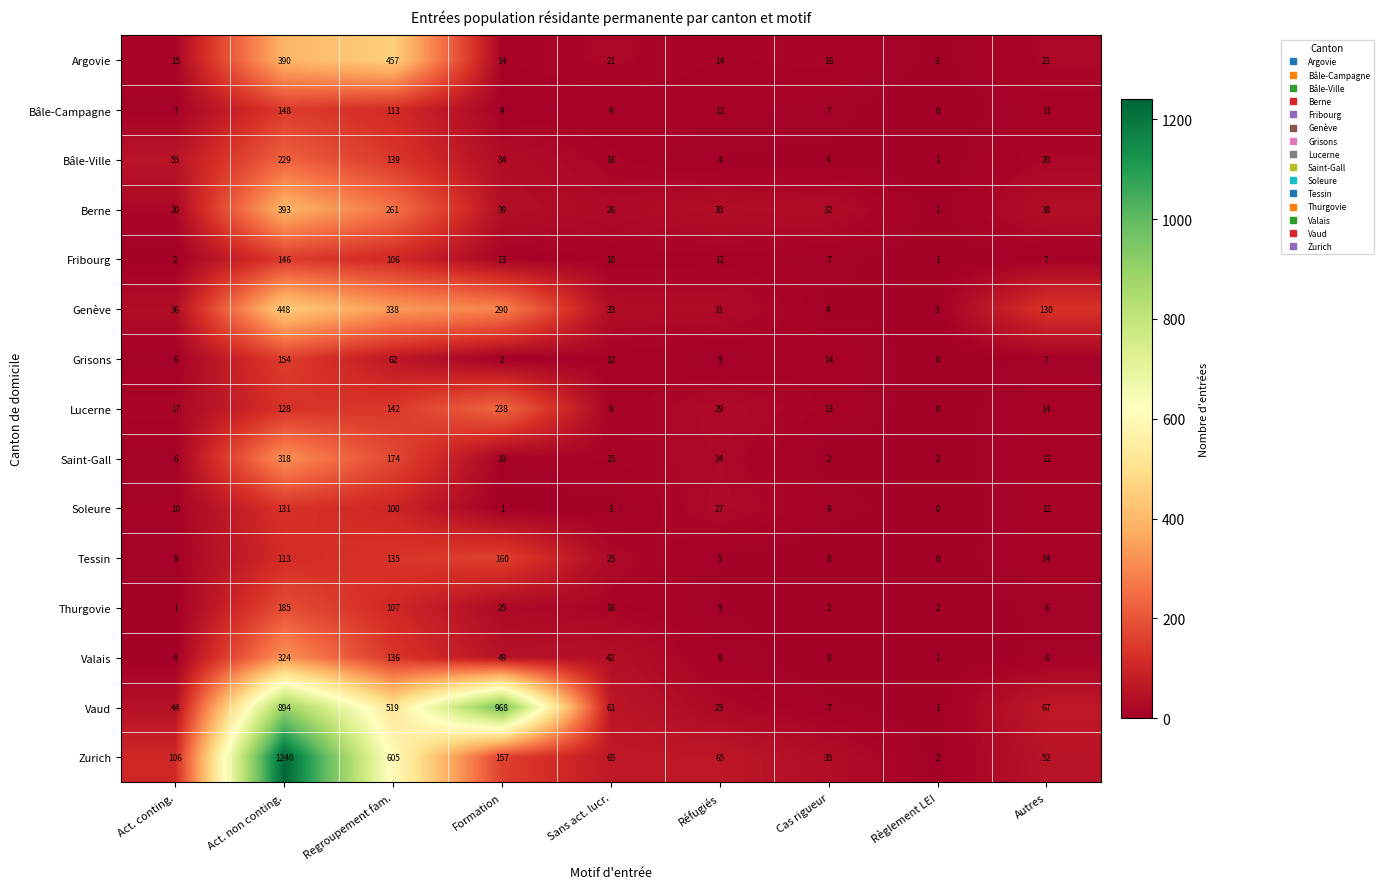

Which category has the highest value in the Zurich series?

Act. non conting.